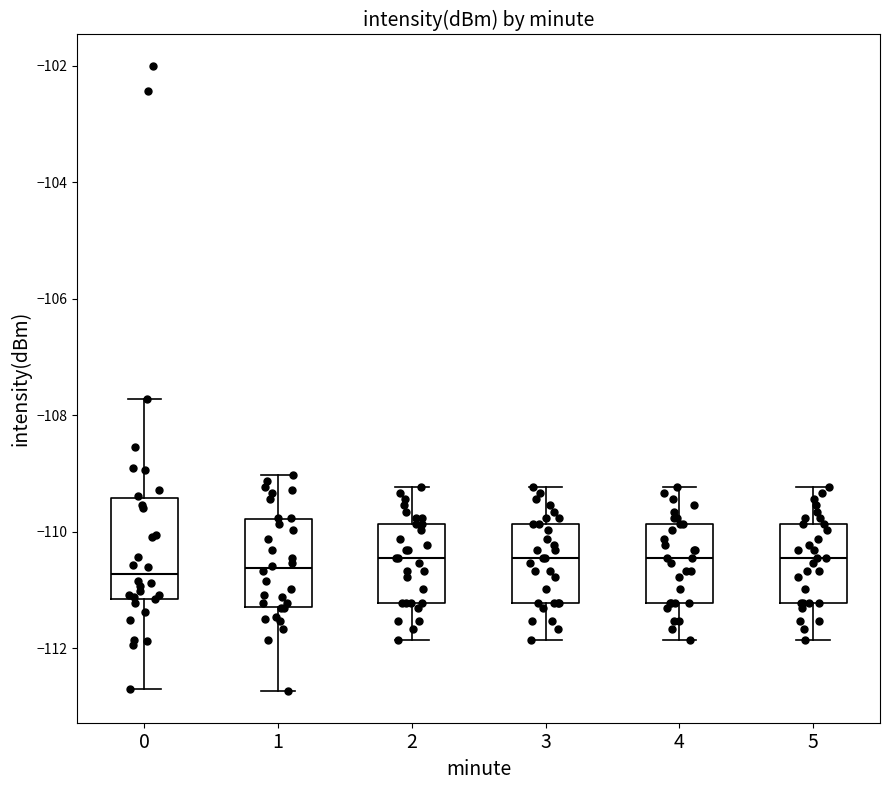

Reading left to right, read every box against the y-axis: the position of its median line, the range the box covers, and the ends of its whiskers. The values are not printed on the chart, so give them approximately, as read against the axis.

0: median -110.8, box -111.2 to -109.4, whiskers -112.8 to -107.8
1: median -110.6, box -111.2 to -109.8, whiskers -112.8 to -109.0
2: median -110.4, box -111.2 to -109.8, whiskers -111.8 to -109.2
3: median -110.4, box -111.2 to -109.8, whiskers -111.8 to -109.2
4: median -110.4, box -111.2 to -109.8, whiskers -111.8 to -109.2
5: median -110.4, box -111.2 to -109.8, whiskers -111.8 to -109.2